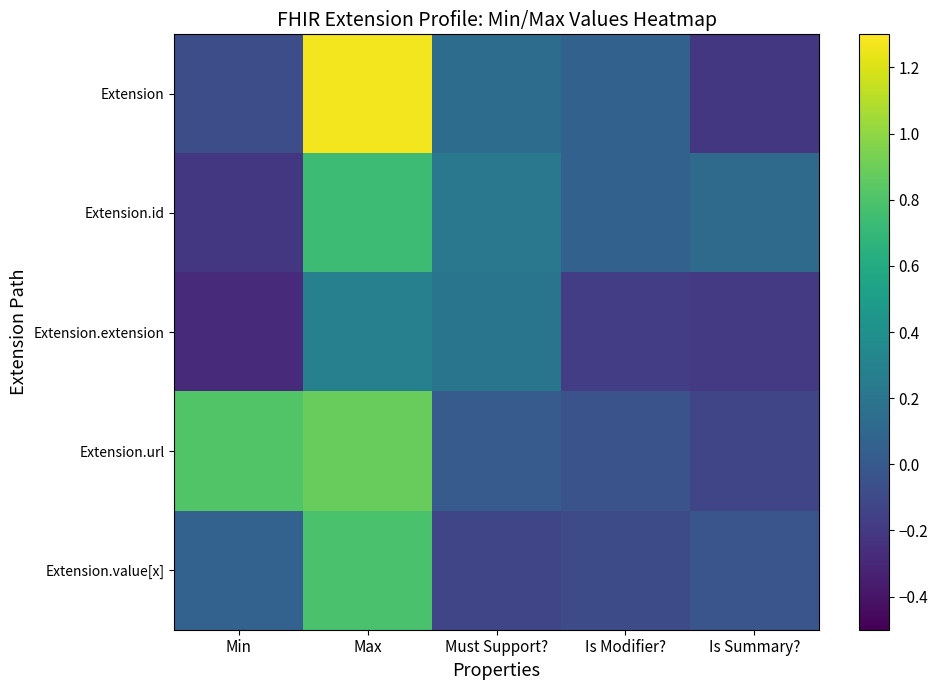

Reading left to right, transcribe all the data shown in this chart.

Extension: Min=-0.1	Max=1.3	Must Support?=0.1	Is Modifier?=0.1	Is Summary?=-0.2
Extension.id: Min=-0.2	Max=0.7	Must Support?=0.2	Is Modifier?=0.1	Is Summary?=0.1
Extension.extension: Min=-0.3	Max=0.3	Must Support?=0.2	Is Modifier?=-0.2	Is Summary?=-0.2
Extension.url: Min=0.8	Max=0.9	Must Support?=0.0	Is Modifier?=-0.0	Is Summary?=-0.1
Extension.value[x]: Min=0.1	Max=0.8	Must Support?=-0.1	Is Modifier?=-0.1	Is Summary?=-0.0